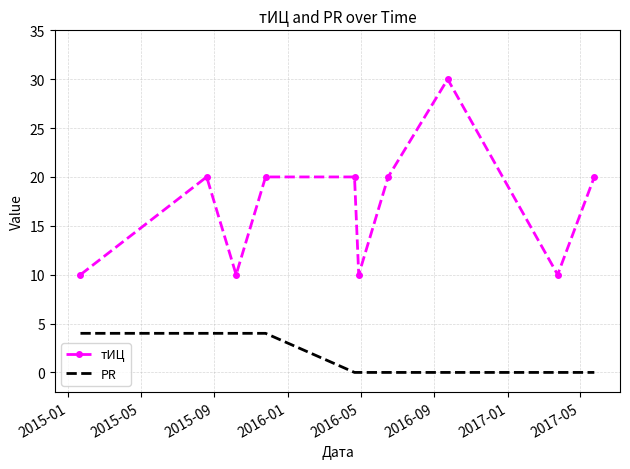

List the series in order of their overall mean, highest first.

тИЦ, PR